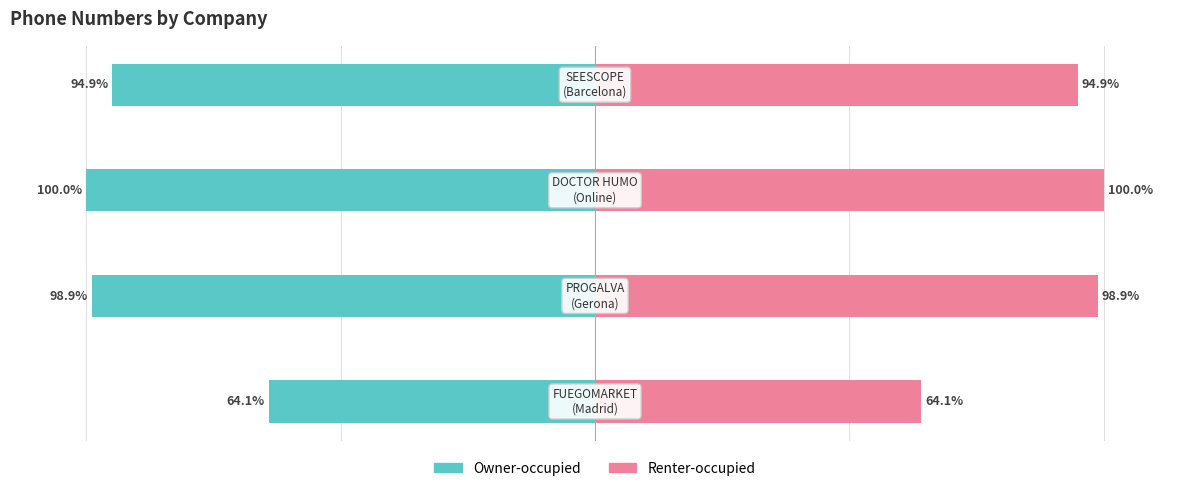

How many bars are there in total?

8